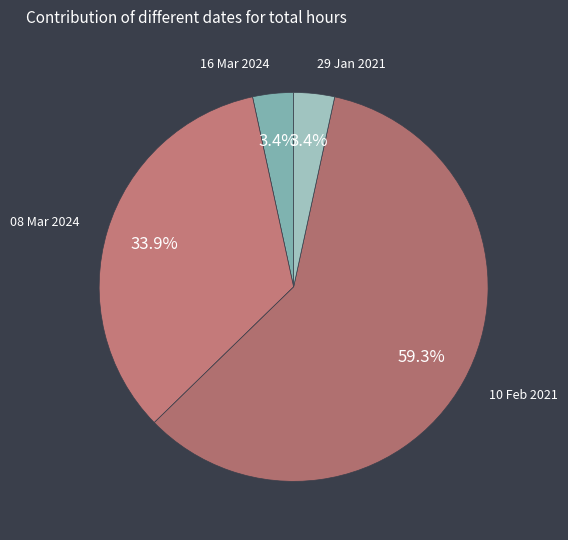

What is the majority slice?

10 Feb 2021